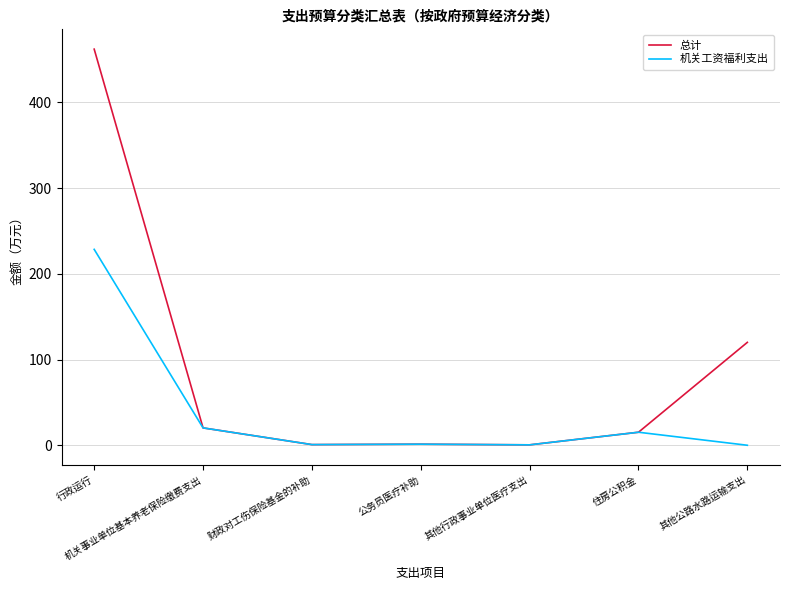

Rank the series by their average value, from lowest to highest.

机关工资福利支出, 总计